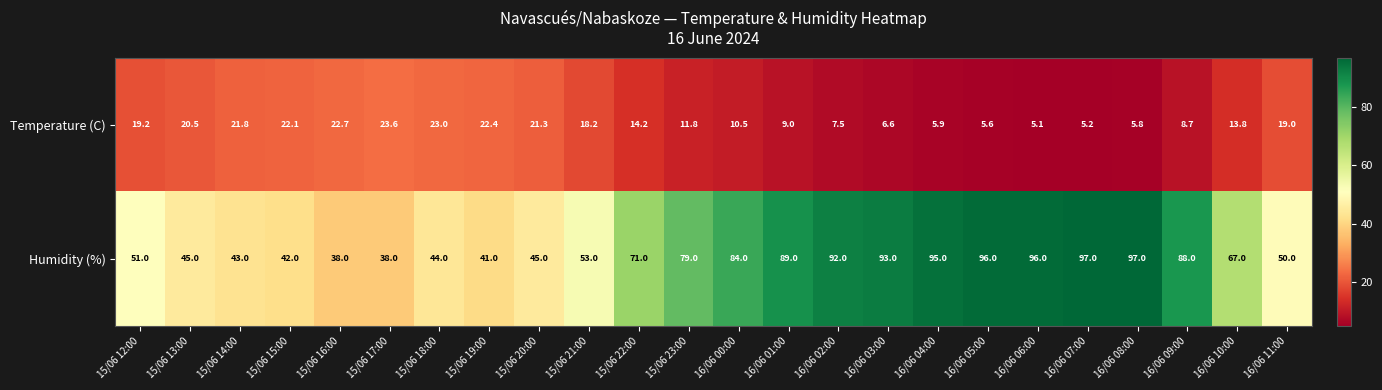

Where does the Temperature (C) series first go above 14?

15/06 12:00